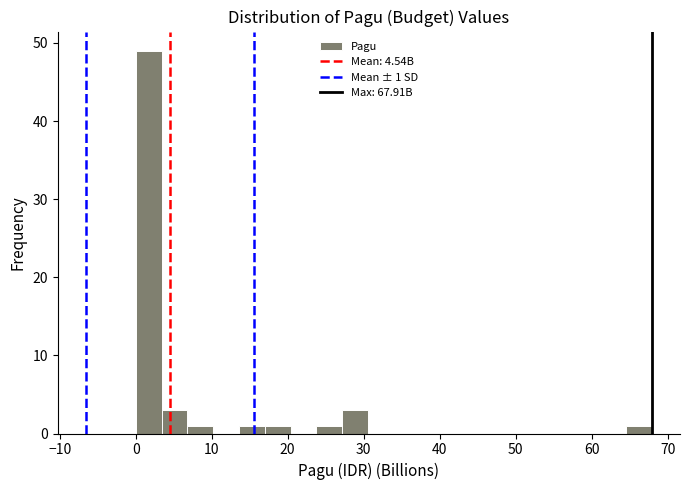

Around what value on the x-axis is the tallest bar? Give the approximate position of its centre, as read against the axis.

2